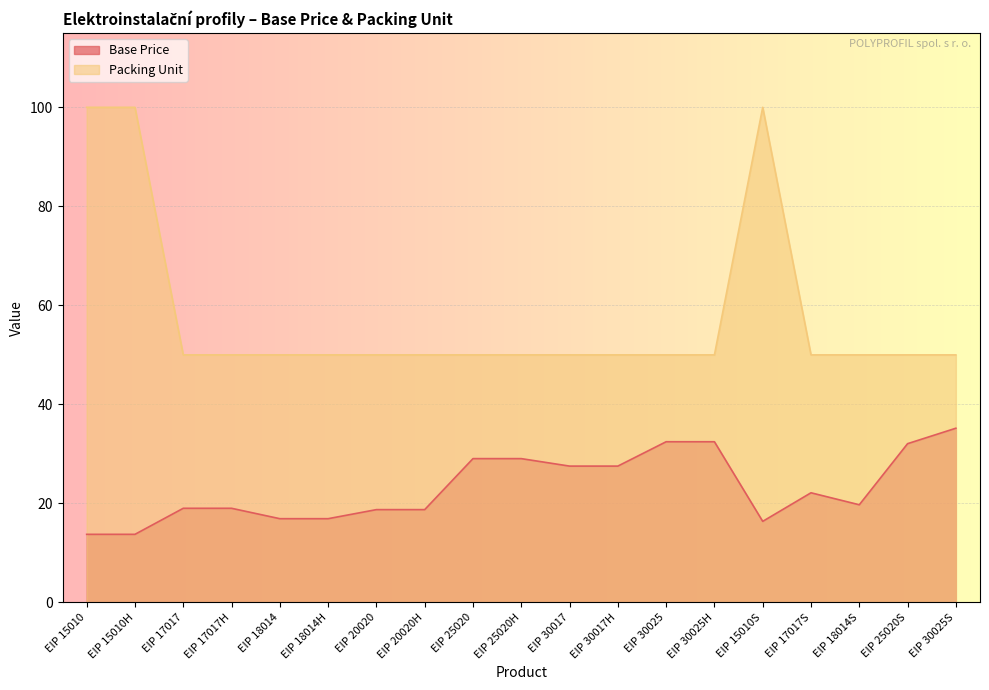

How many lines are shown in the chart?

2